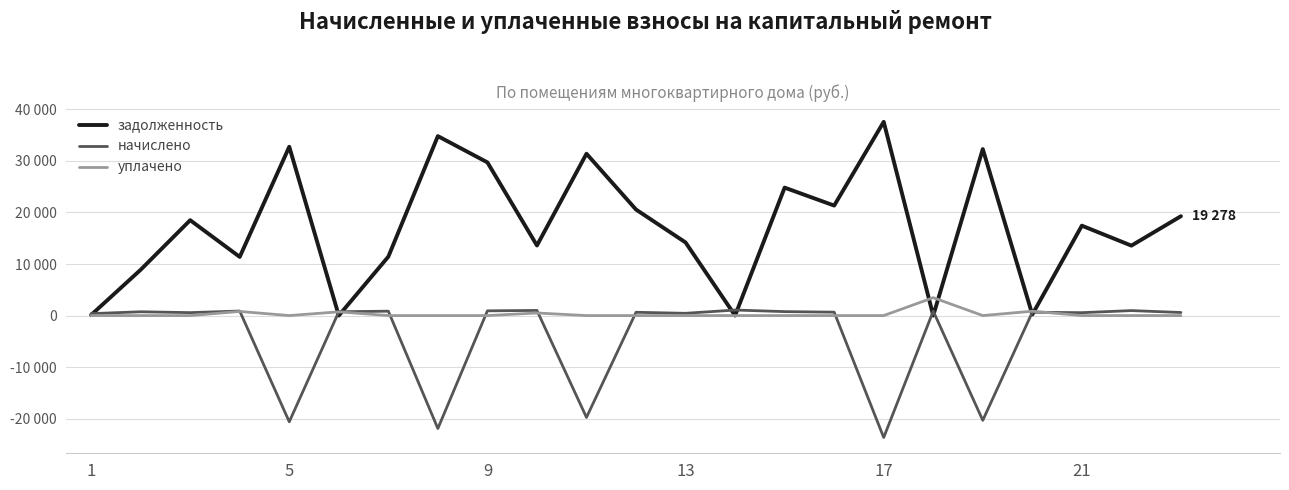

What is the value of the начислено point at the 10th from the left?

571.7